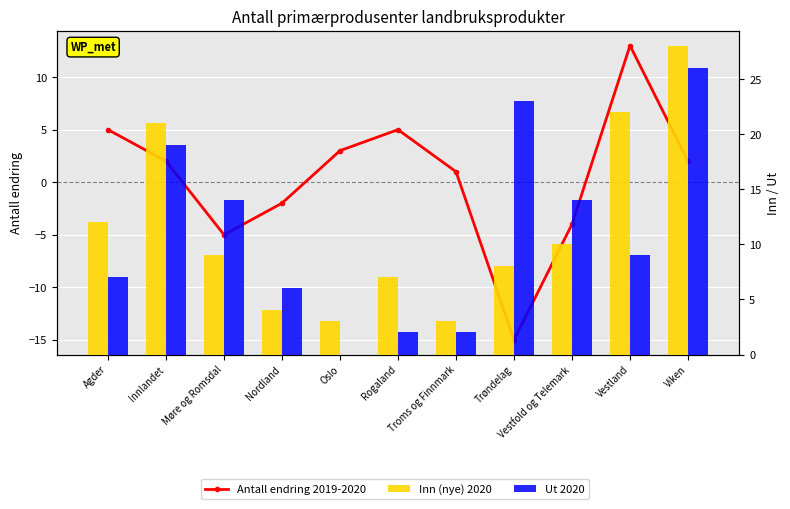

What is the sum of all Ut 2020 values?

122